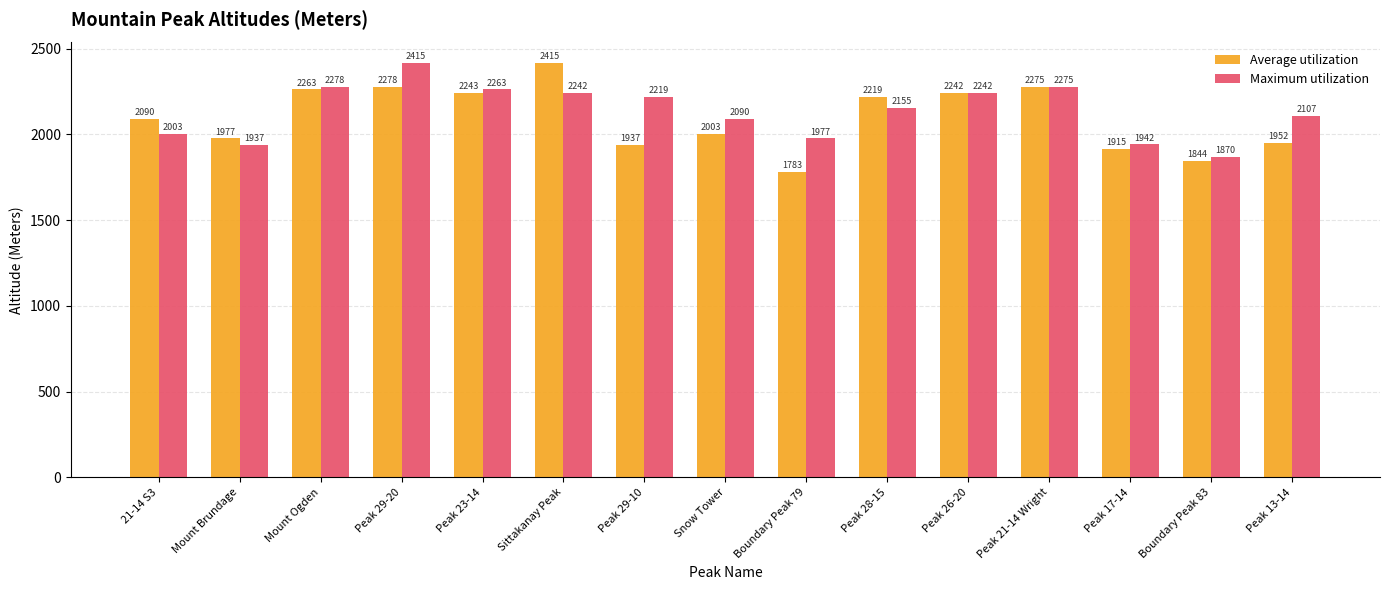

Is it true that Average utilization equals 1844 at Boundary Peak 83?

True